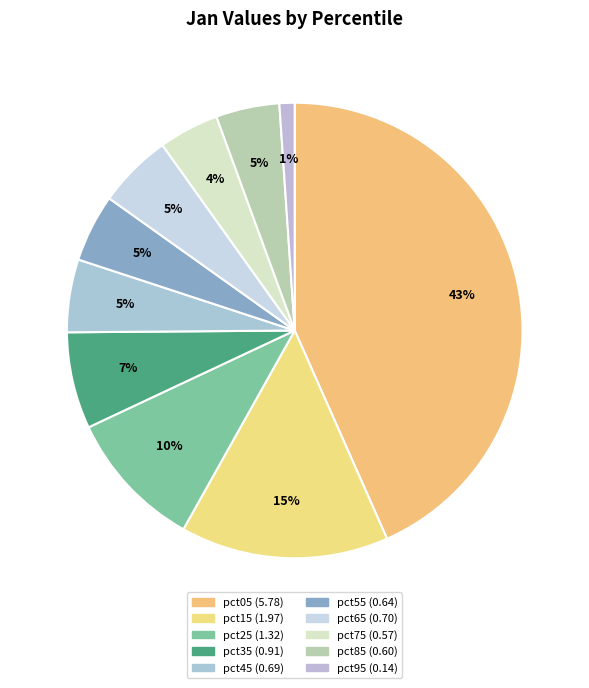

To the nearest percent, what percentage of the pie is pct35?

7%